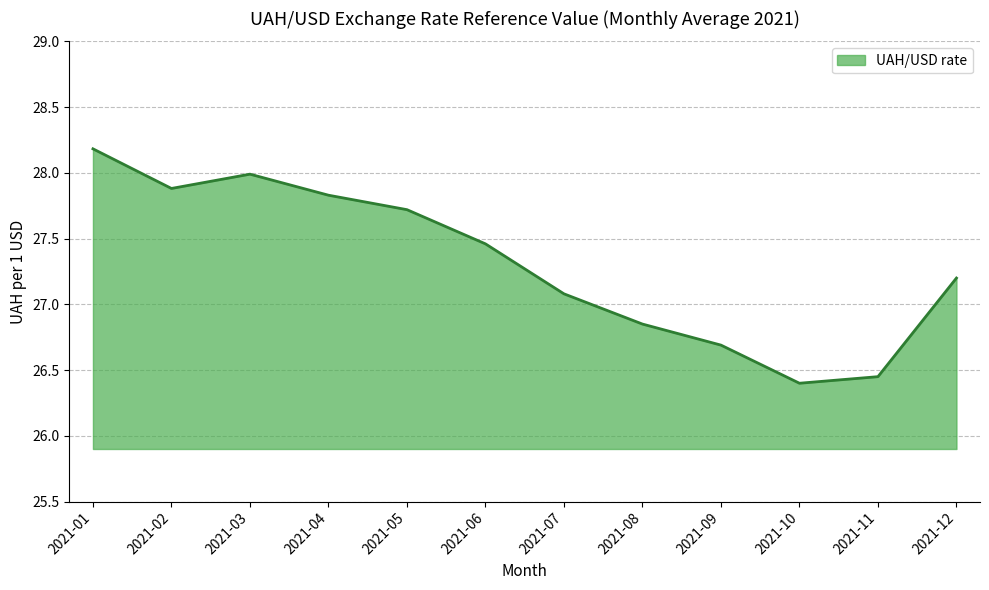

Which label corresponds to the largest value in the chart?

2021-01